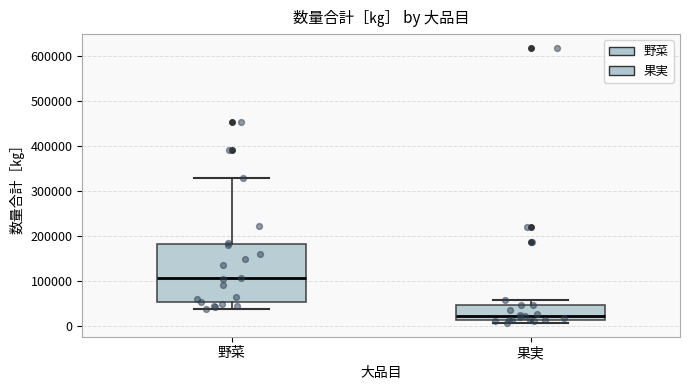

Where does the lower whisker of the box for 野菜 end on the y-axis? The values are not printed on the chart, so give them approximately, as read against the axis.

40000